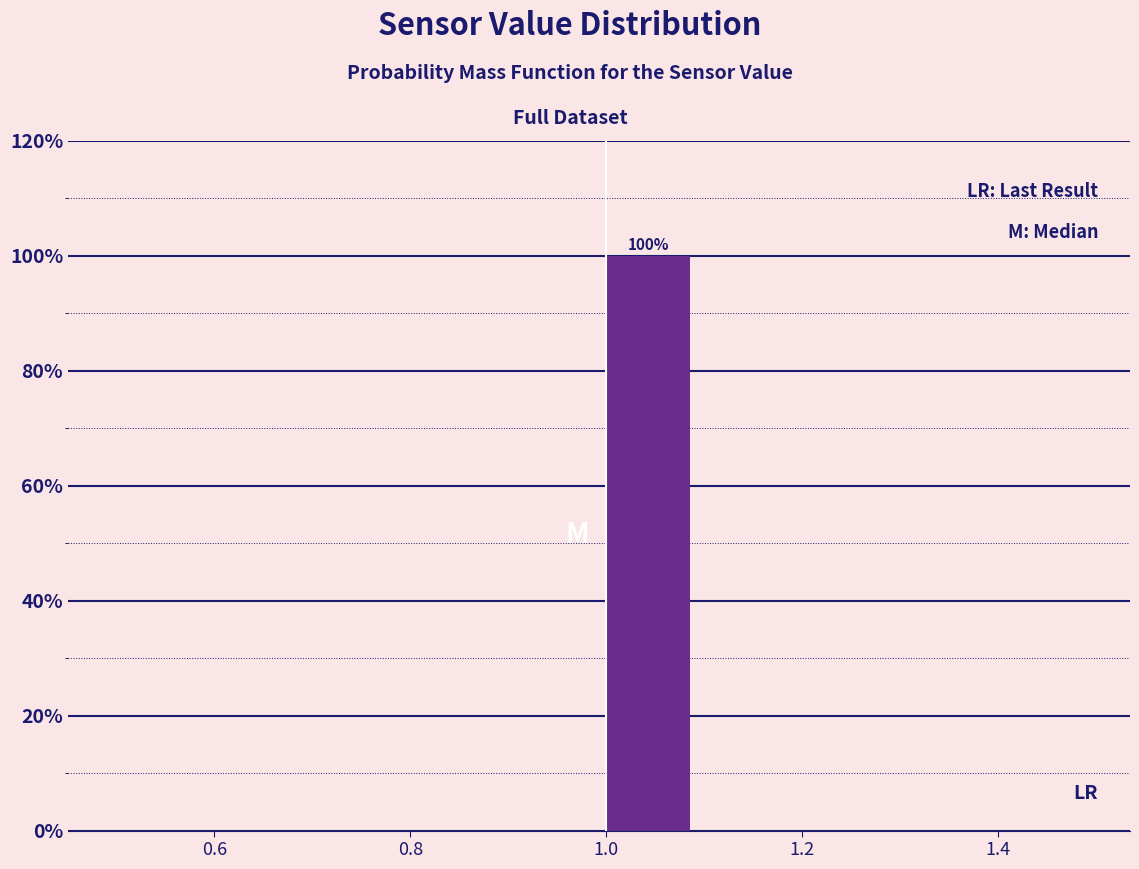

Over which range of the x-axis is the bar tallest?

1.0 to 1.1